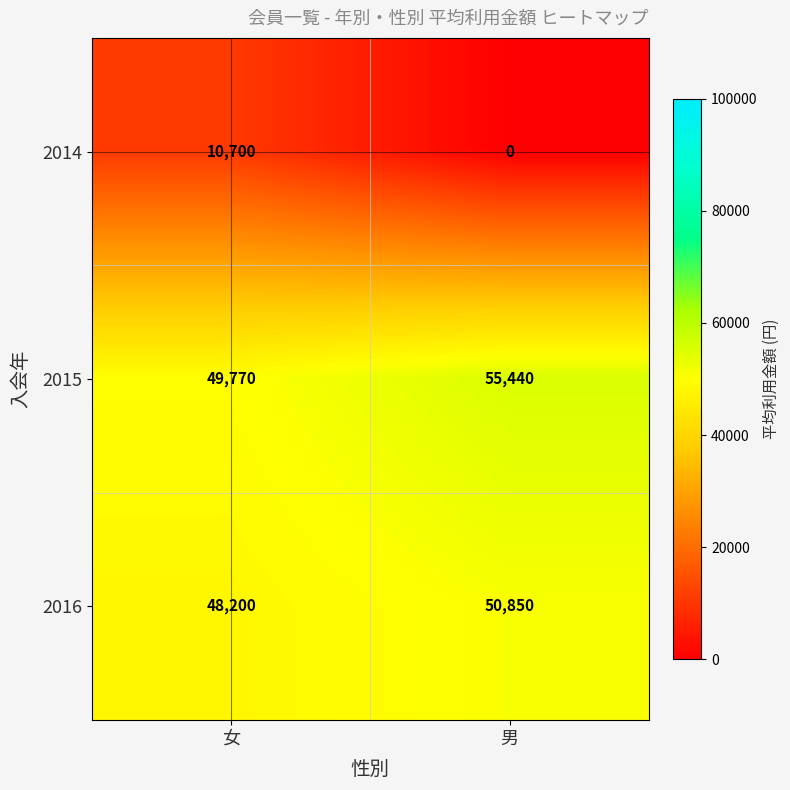

Reading left to right, extract all data points from this chart.

2014: 10700	0
2015: 49770	55440
2016: 48200	50850